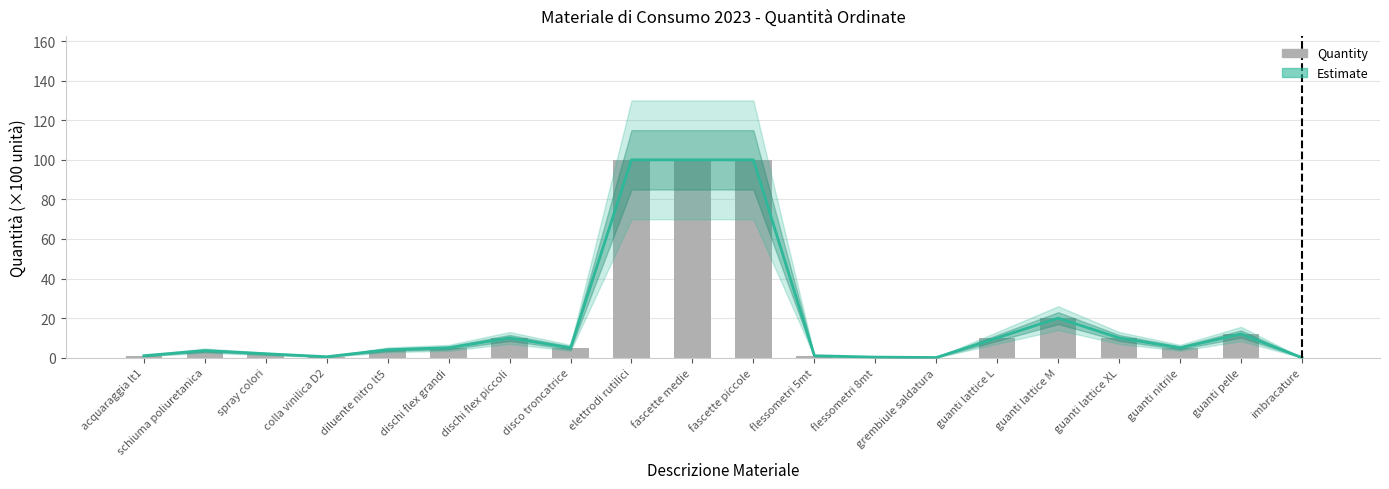

How many data points in Quantity (×100) are less than 5?

9